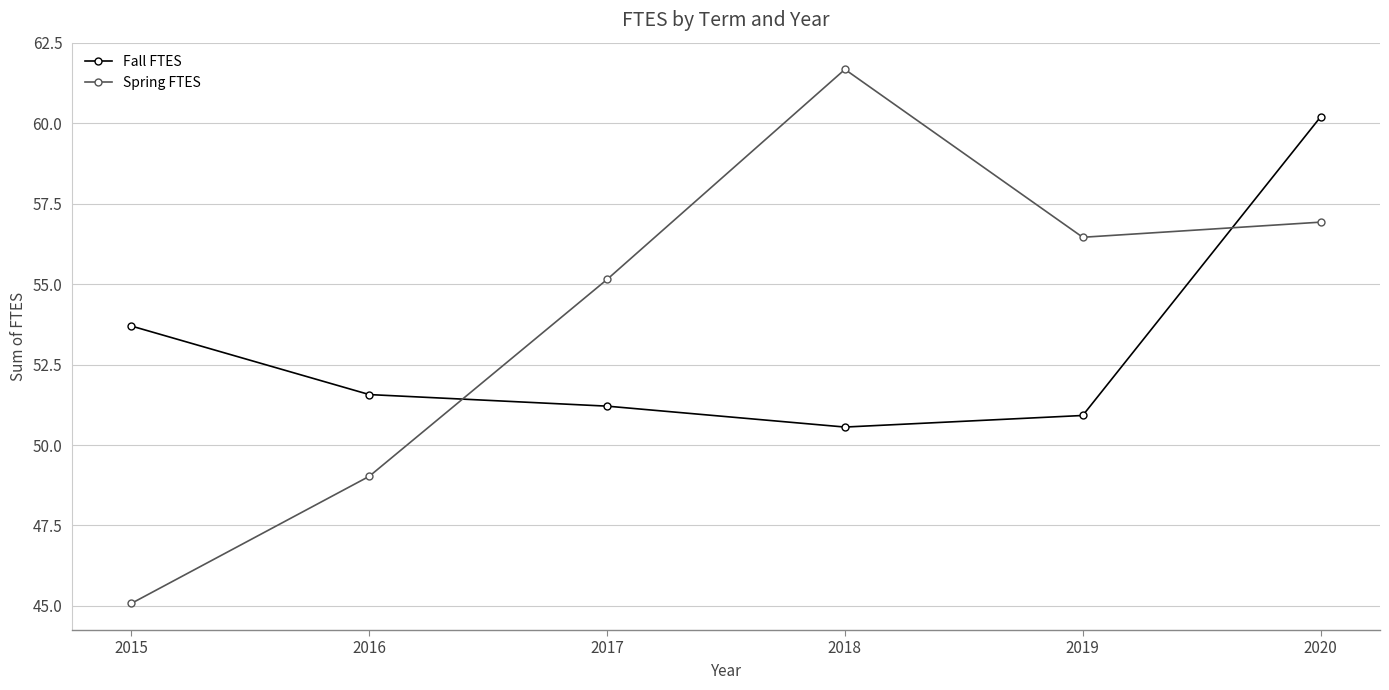

Which series has the widest spread of values?

Spring FTES